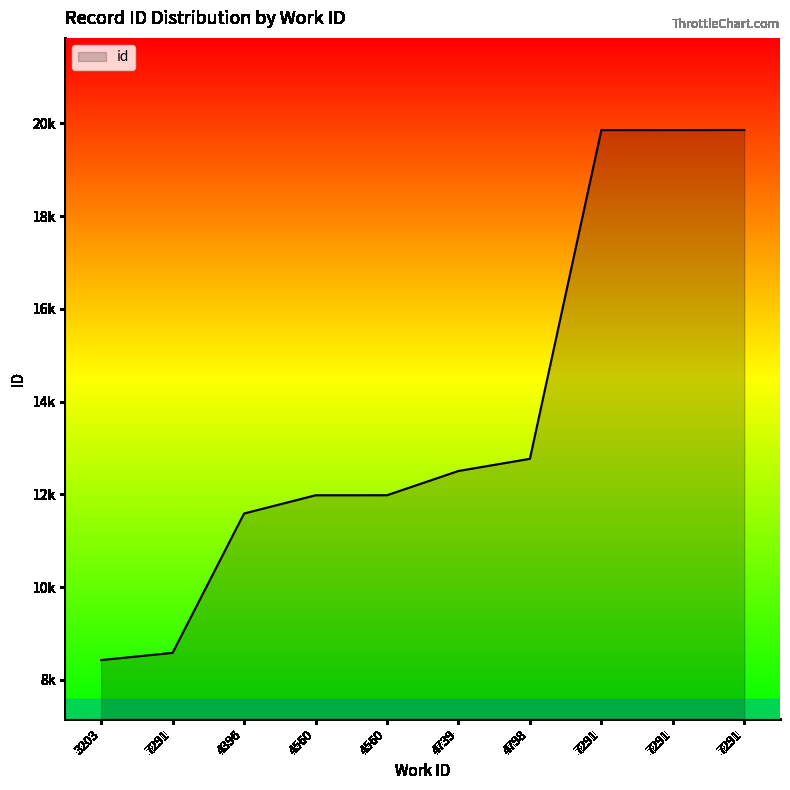

Which category has the lowest value across all series?

3203